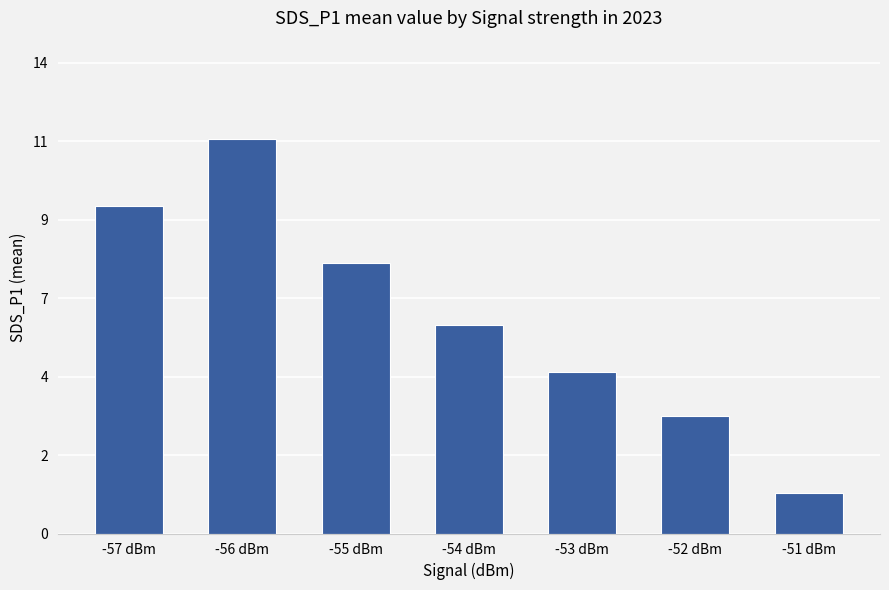

Does the chart contain stacked bars?

No